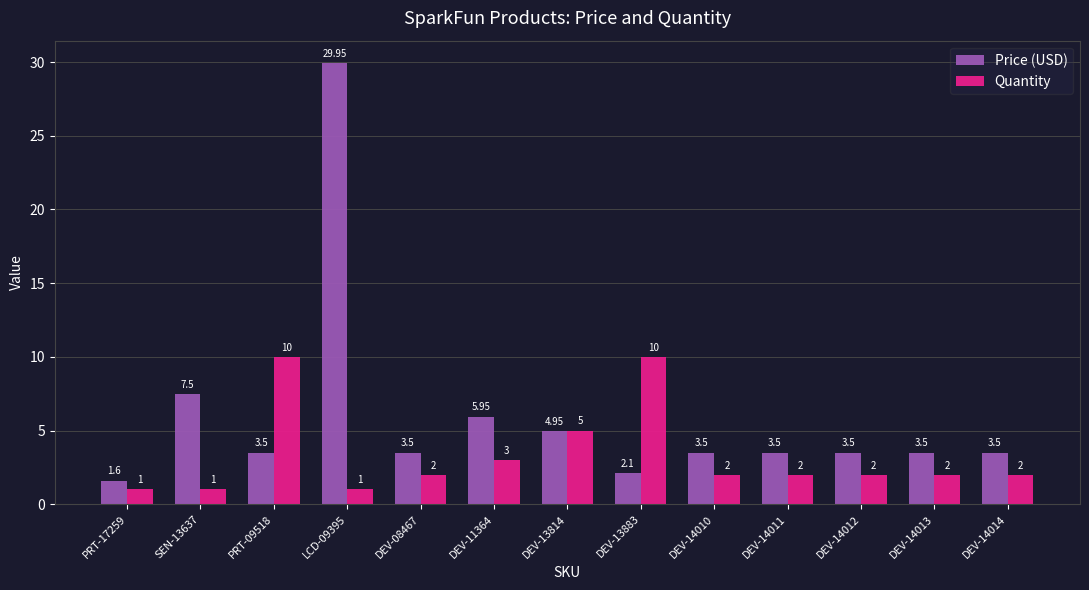

The Price (USD) series shows 1.1 at DEV-14012. True or false?

False